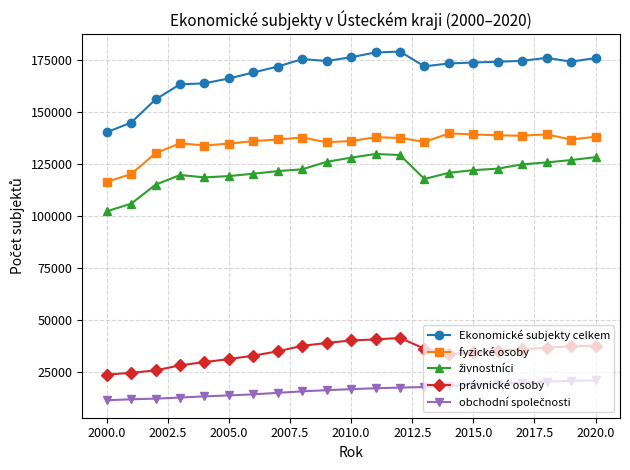

What is the difference between the second highest and minimum values in the fyzické osoby series?

22811